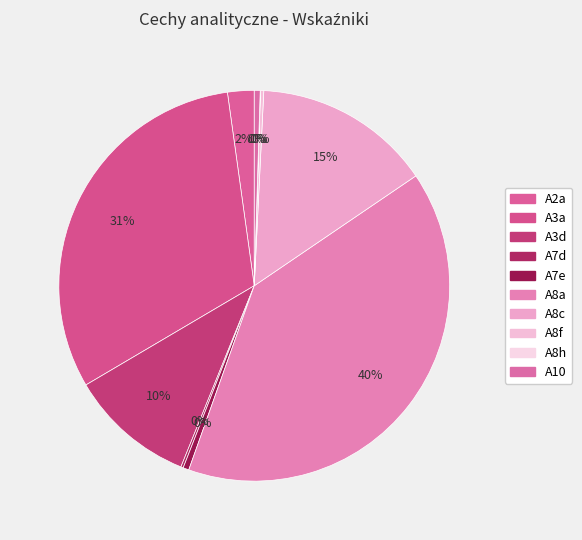

Is it true that A7d is 0% of the pie?

True